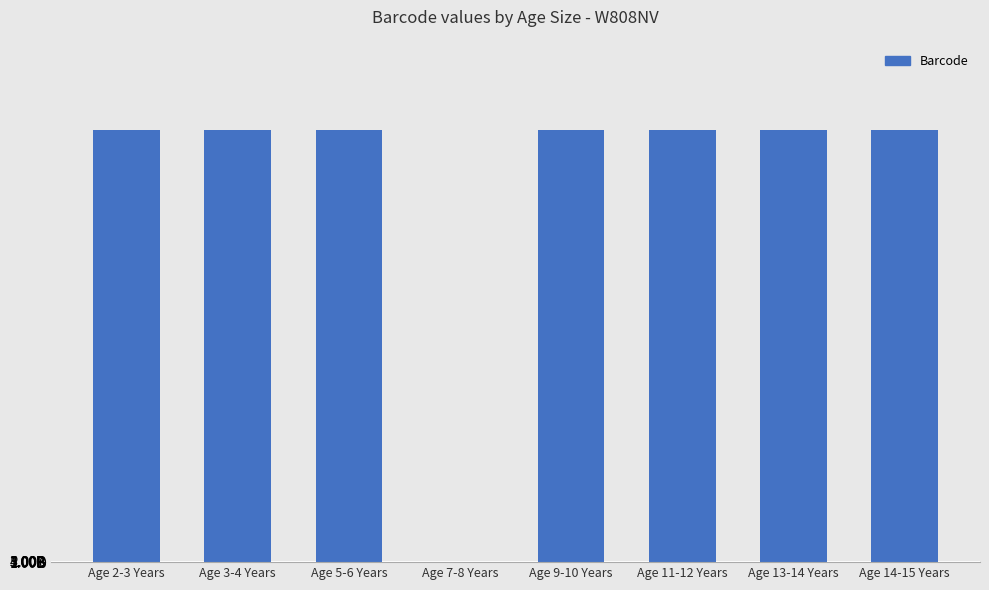

Which category has the lowest value across all series?

Age 7-8 Years